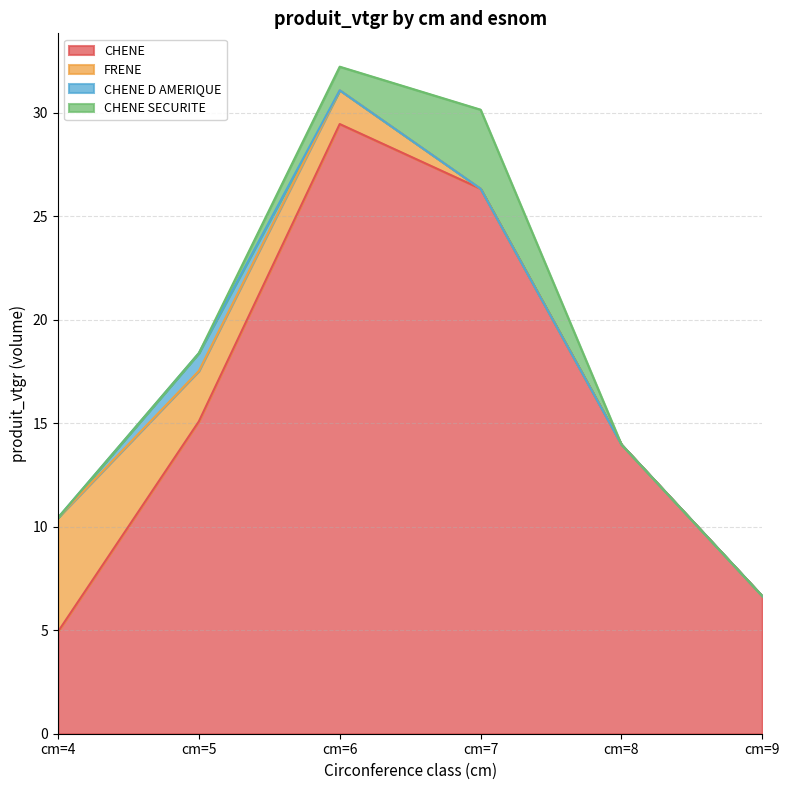

Is it true that CHENE SECURITE equals 3.8 at cm=7?

True